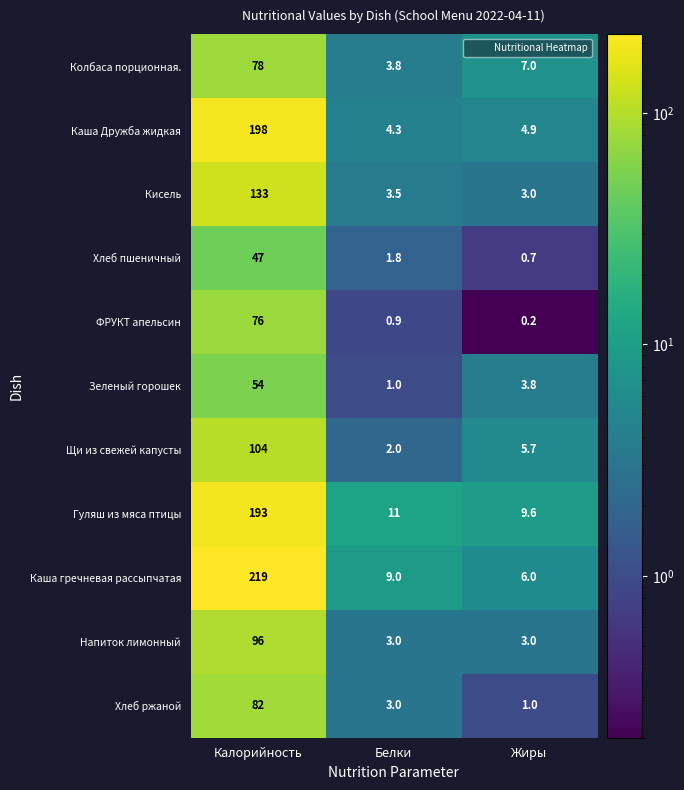

Between Калорийность and Жиры, which series saw the biggest shift?

Каша гречневая рассыпчатая